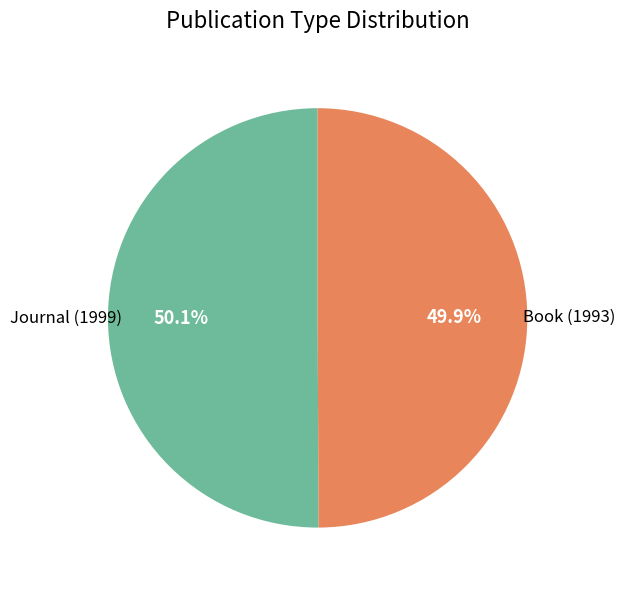

Is the sum of Book (1993) and Journal (1999) greater than half?

Yes